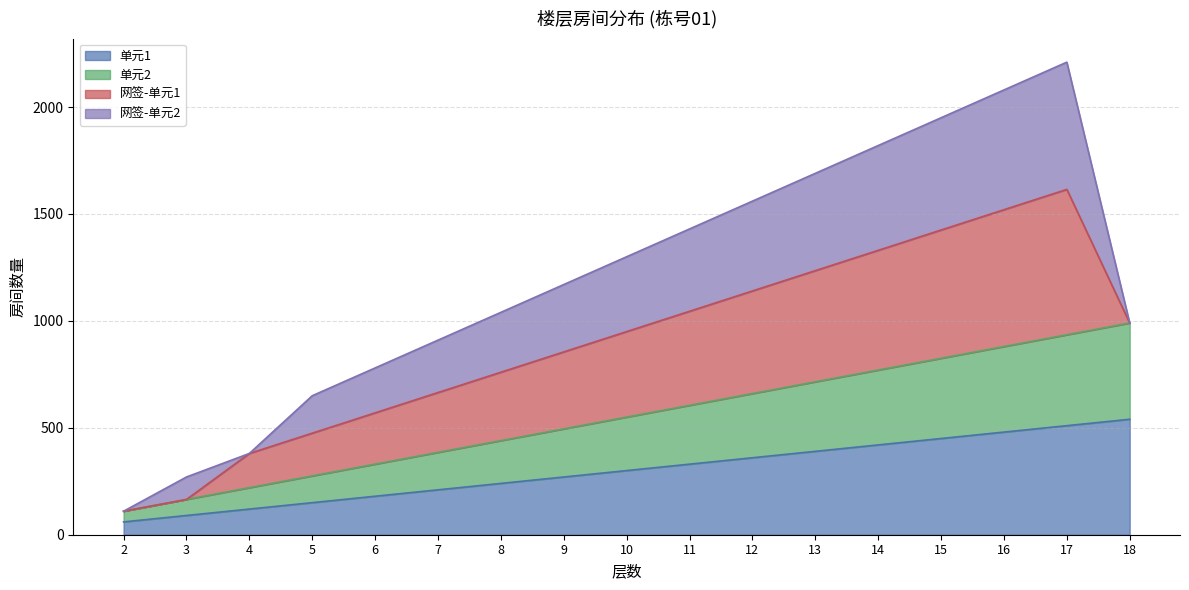

How many lines are shown in the chart?

4